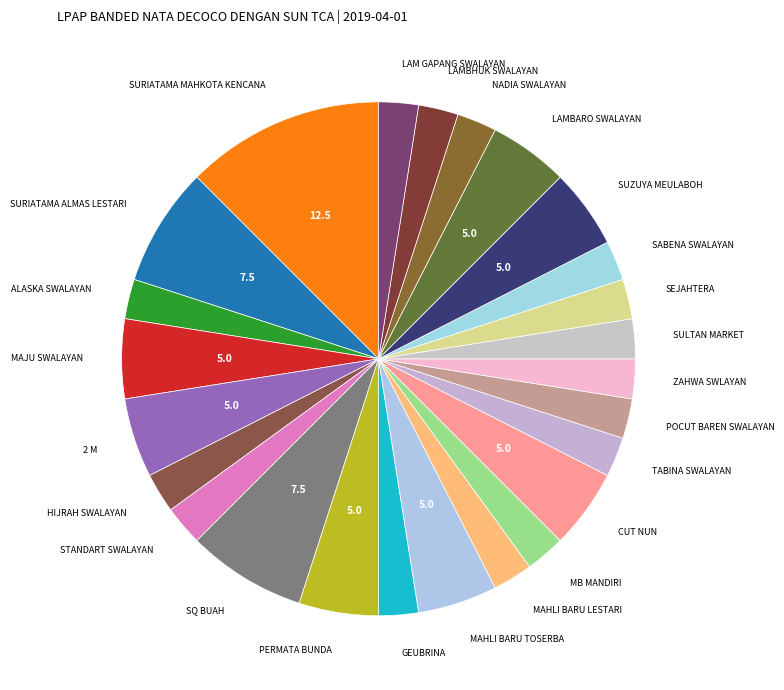

What is the smallest slice in the pie chart?

alaska swalayan